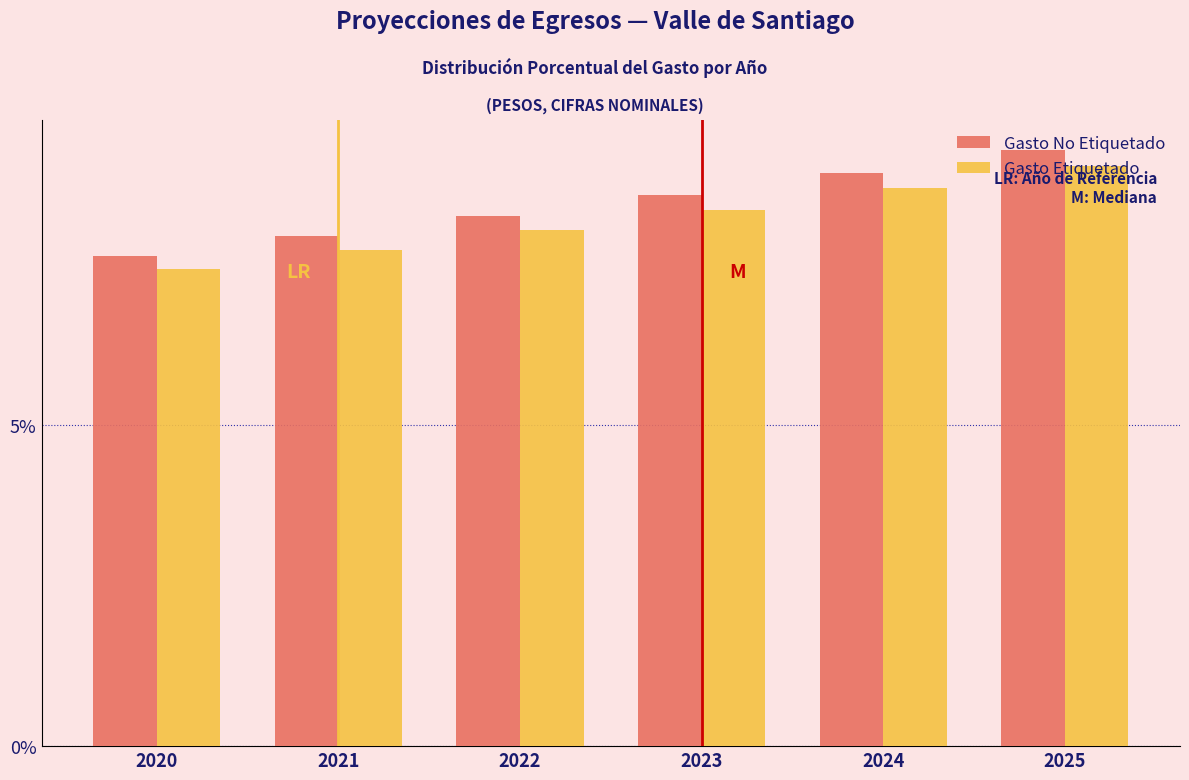

What is the minimum value shown in the chart?

7.4